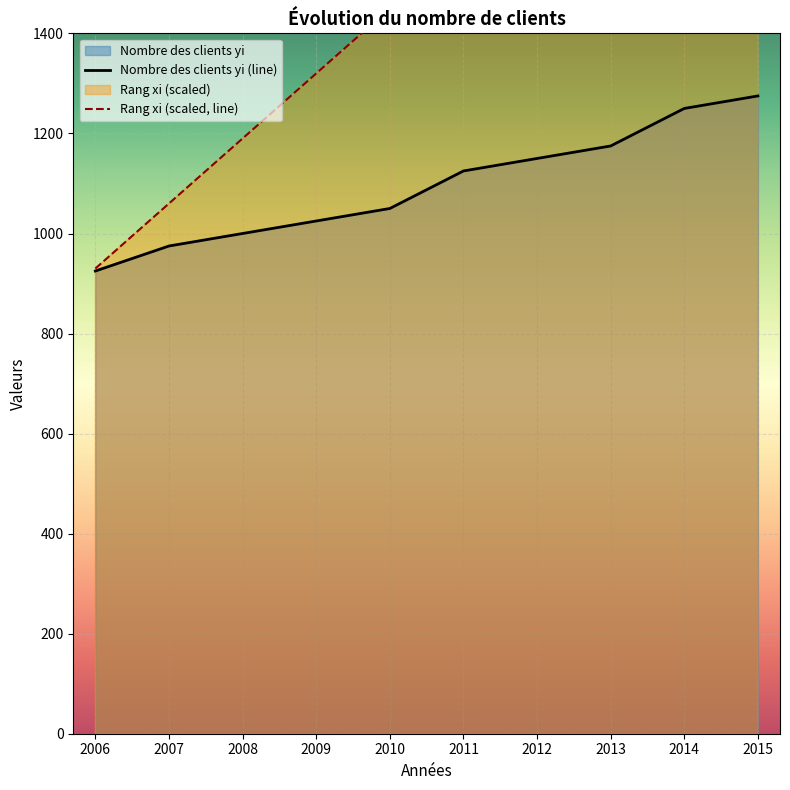

How many lines are shown in the chart?

2